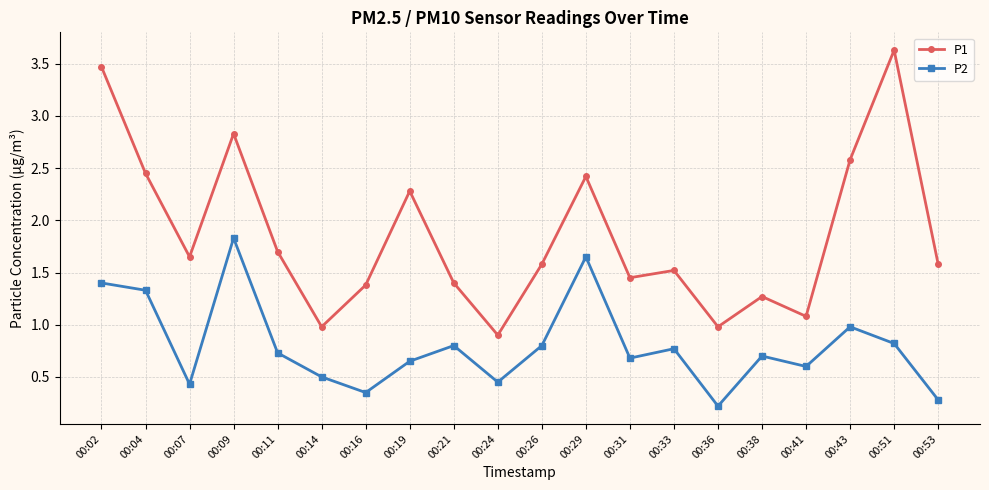

List the series in order of their overall mean, lowest first.

P2, P1